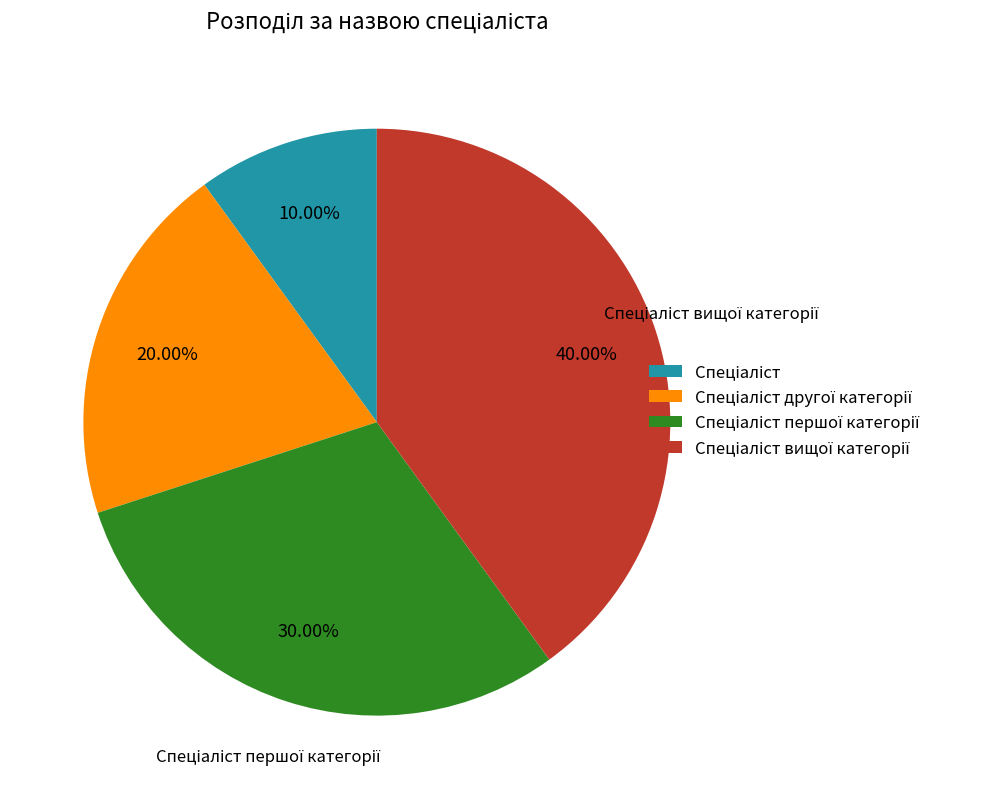

Does any single category account for the majority?

No